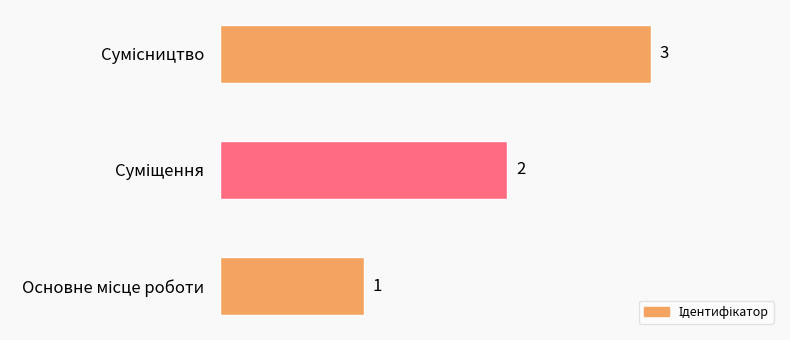

What is the greatest value displayed?

3